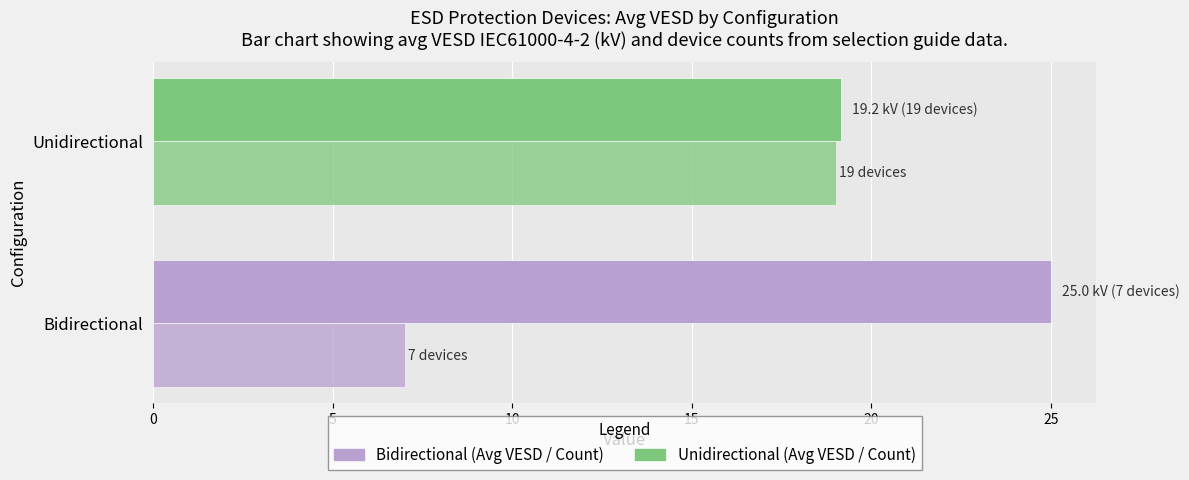

The value of Count of devices at Bidirectional is 7.0. True or false?

True